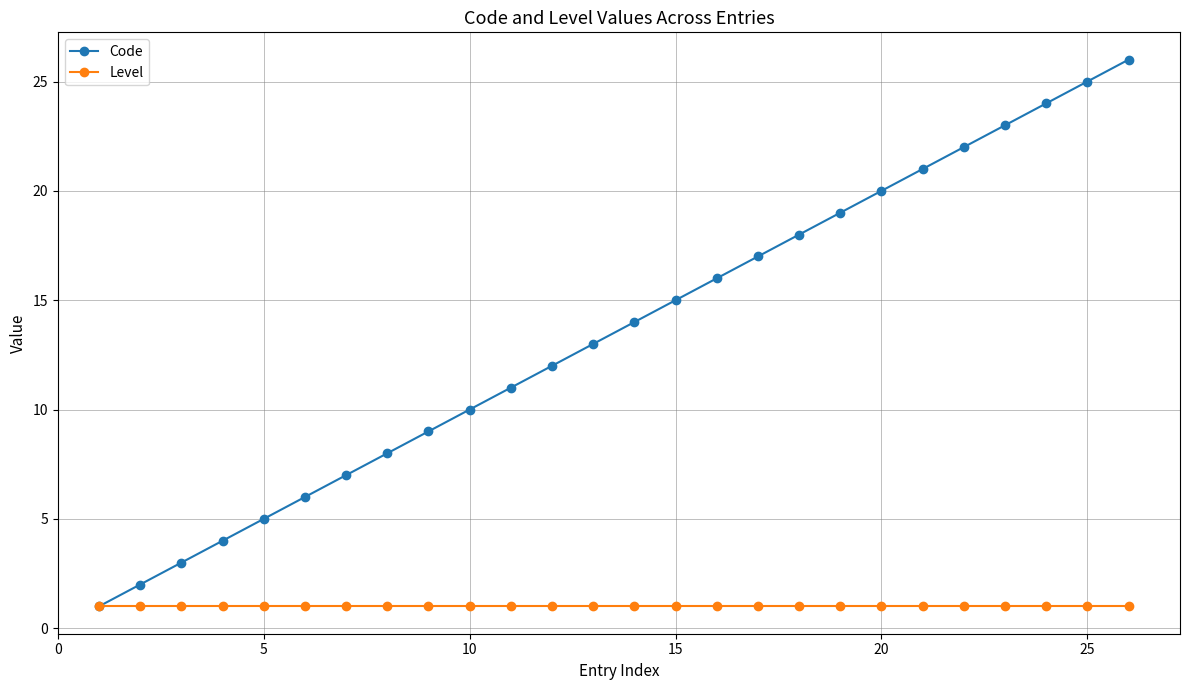

Reading left to right, list all the values displayed in this chart.

Code: 1	2	3	4	5	6	7	8	9	10	11	12	13	14	15	16	17	18	19	20	21	22	23	24	25	26
Level: 1	1	1	1	1	1	1	1	1	1	1	1	1	1	1	1	1	1	1	1	1	1	1	1	1	1